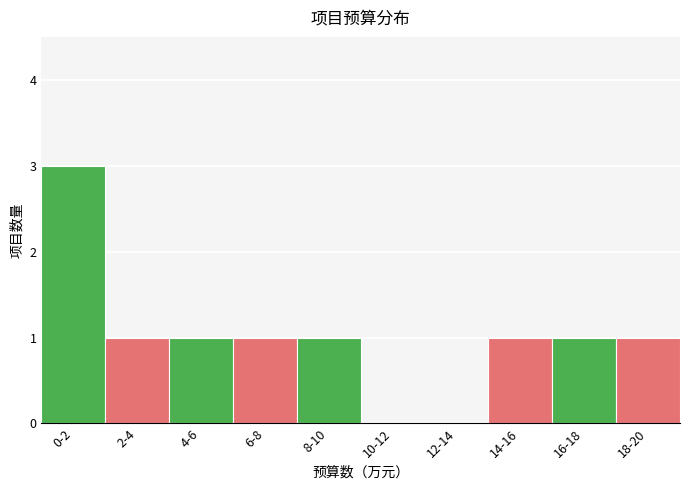

Reading right to left, extract all data points from this chart.

18-20=1	16-18=1	14-16=1	12-14=0	10-12=0	8-10=1	6-8=1	4-6=1	2-4=1	0-2=3